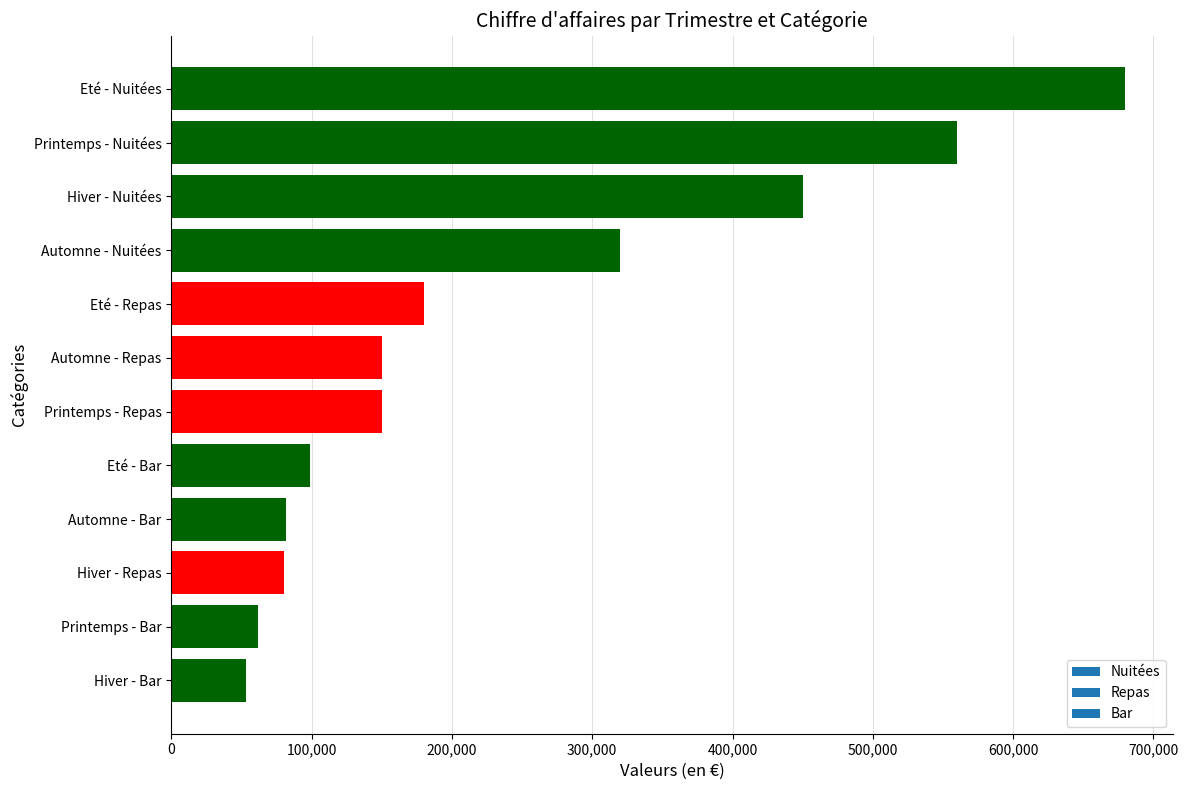

The chart shows a value of 177400 at Hiver - Nuitées. True or false?

False